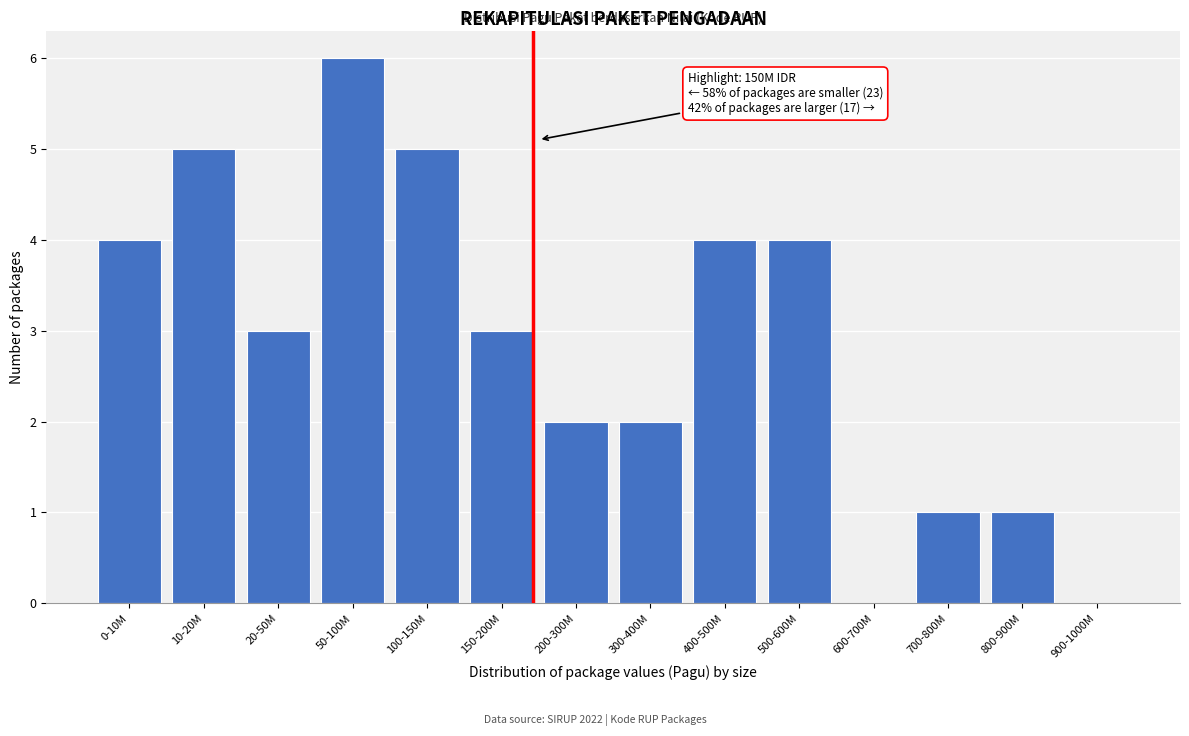

Reading left to right, transcribe all the data shown in this chart.

0-10M=4	10-20M=5	20-50M=3	50-100M=6	100-150M=5	150-200M=3	200-300M=2	300-400M=2	400-500M=4	500-600M=4	600-700M=0	700-800M=1	800-900M=1	900-1000M=0